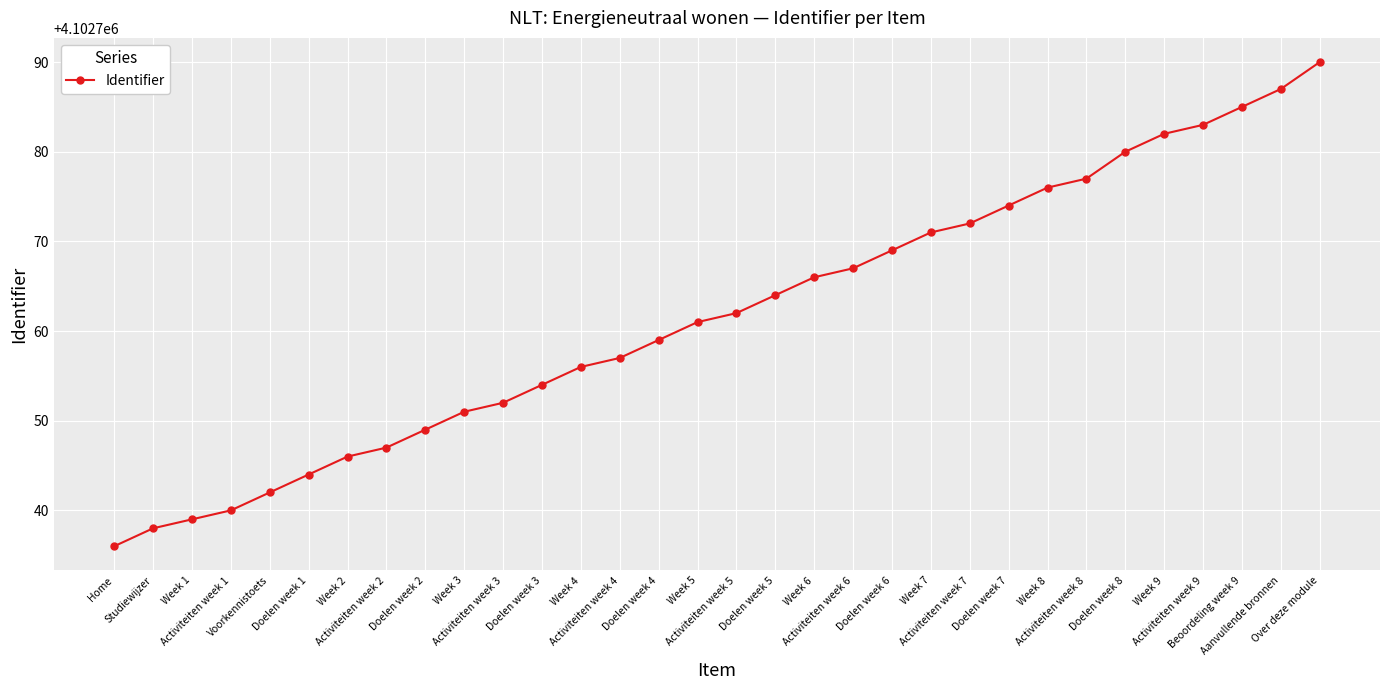

The chart shows a value of 1440289 at Activiteiten week 2. True or false?

False